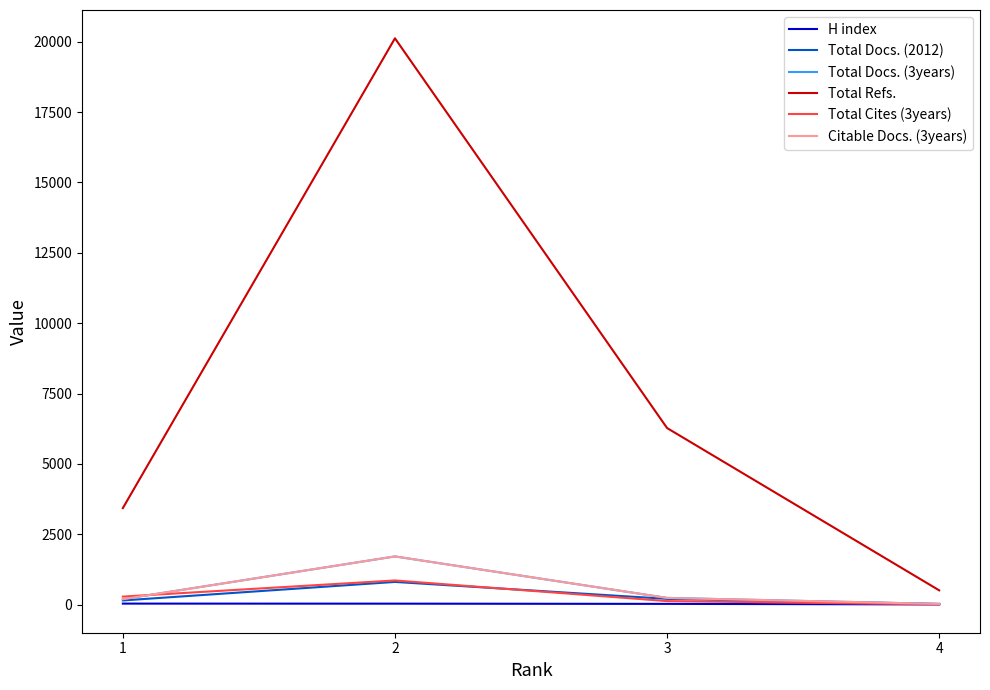

Where is the first local maximum for Total Docs. (2012)?

2